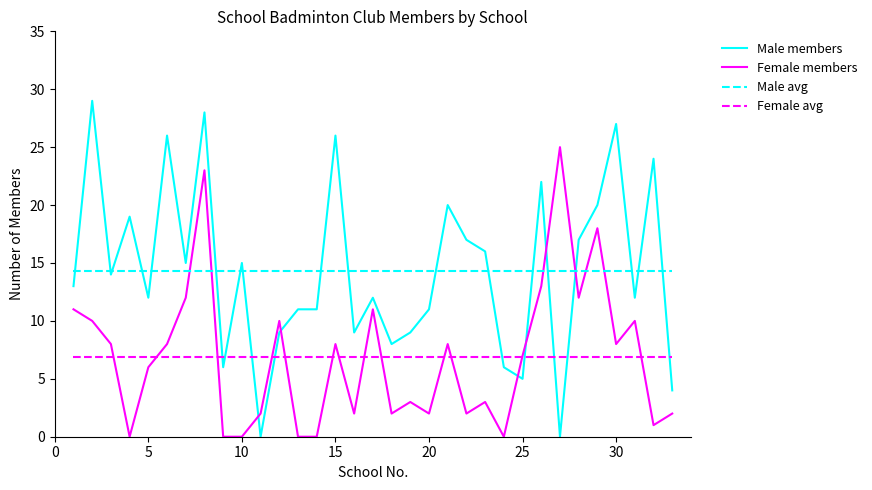

What is the greatest value displayed?

29.0